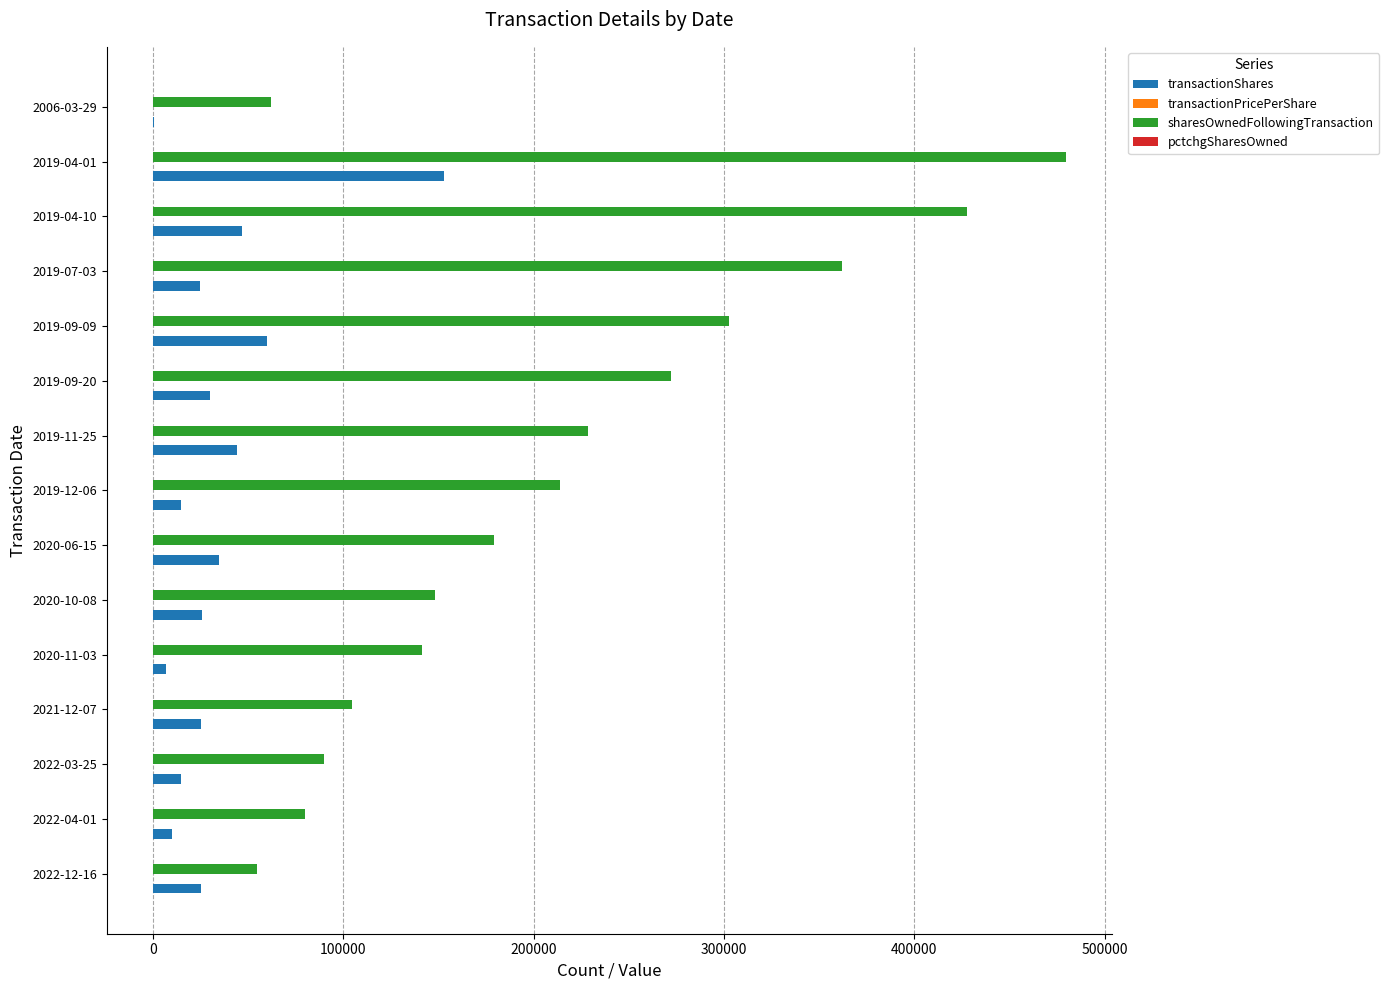

Where is transactionShares nearest to the value 76756?

2019-09-09